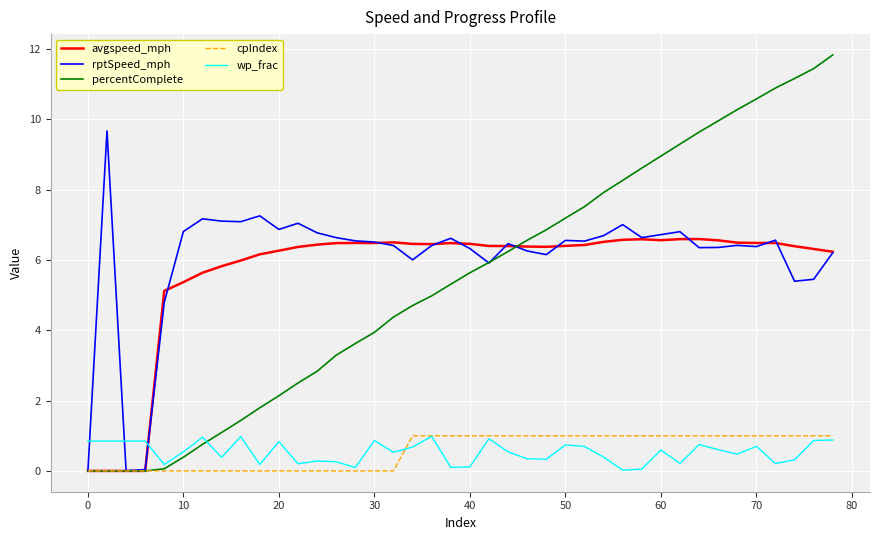

Which series has the largest range (max minus min)?

percentComplete